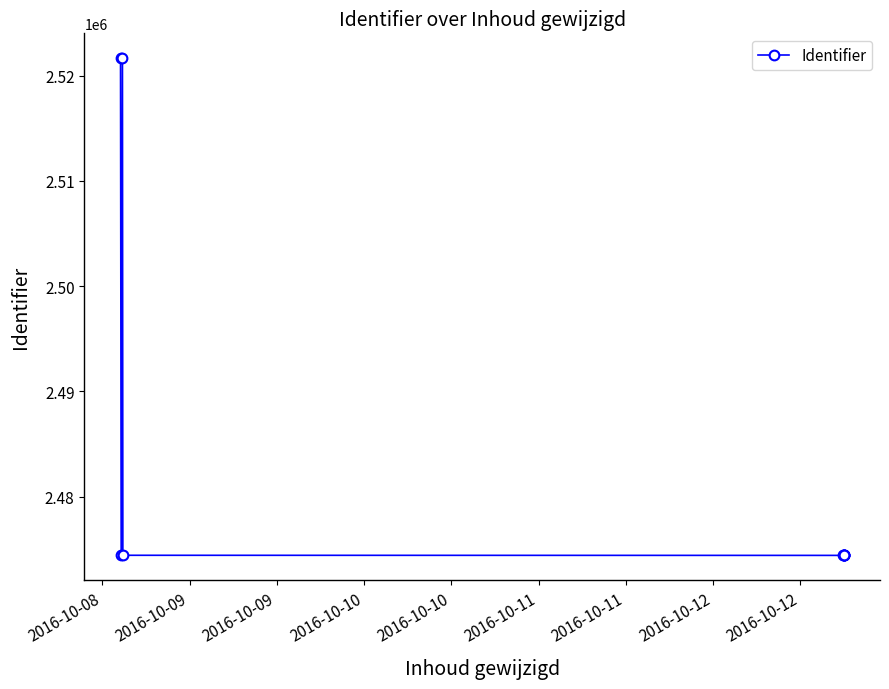

How many lines are shown in the chart?

1